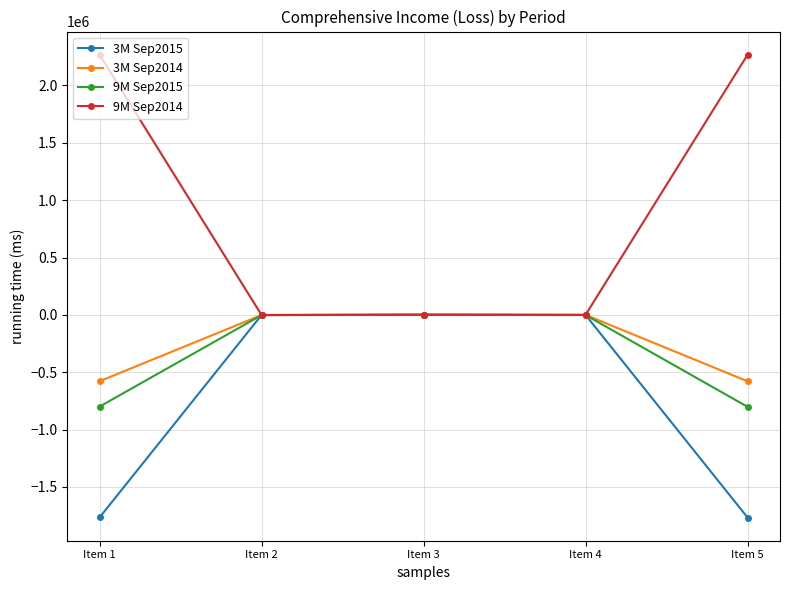

Rank the series at Item 5 from highest to lowest value.

9M Sep2014, 3M Sep2014, 9M Sep2015, 3M Sep2015